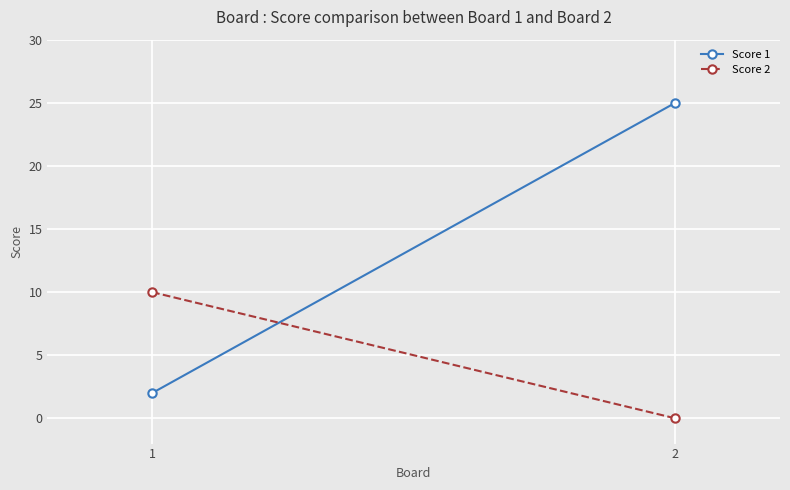

What is the lowest value of the Score 1 series?

2